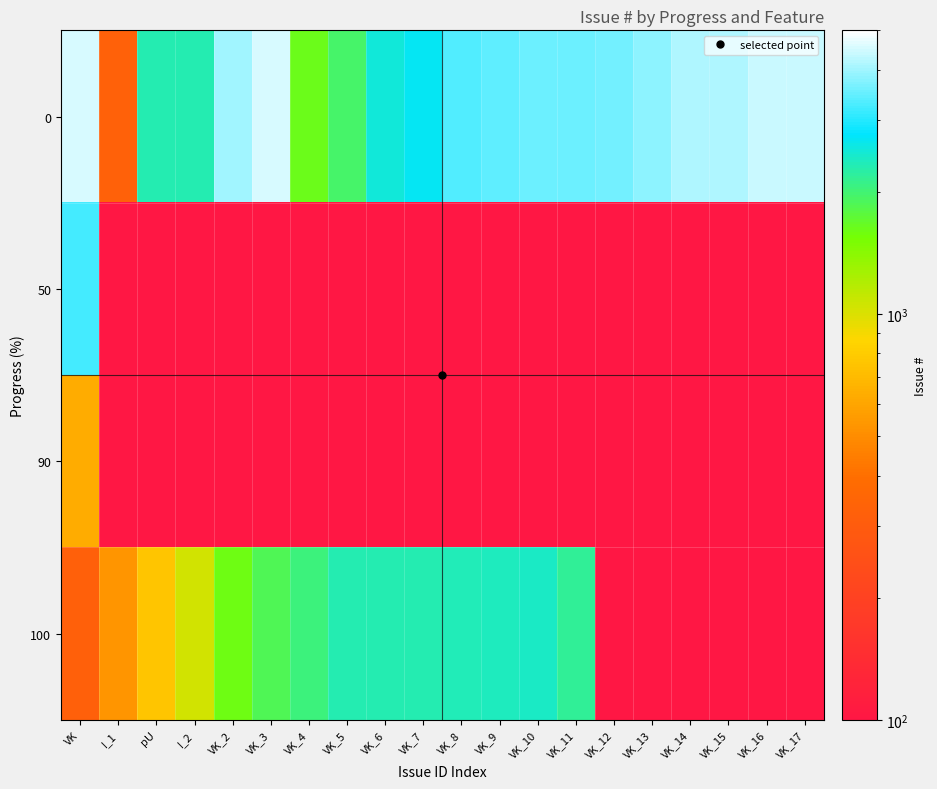

Which label corresponds to the largest value in the chart?

VK